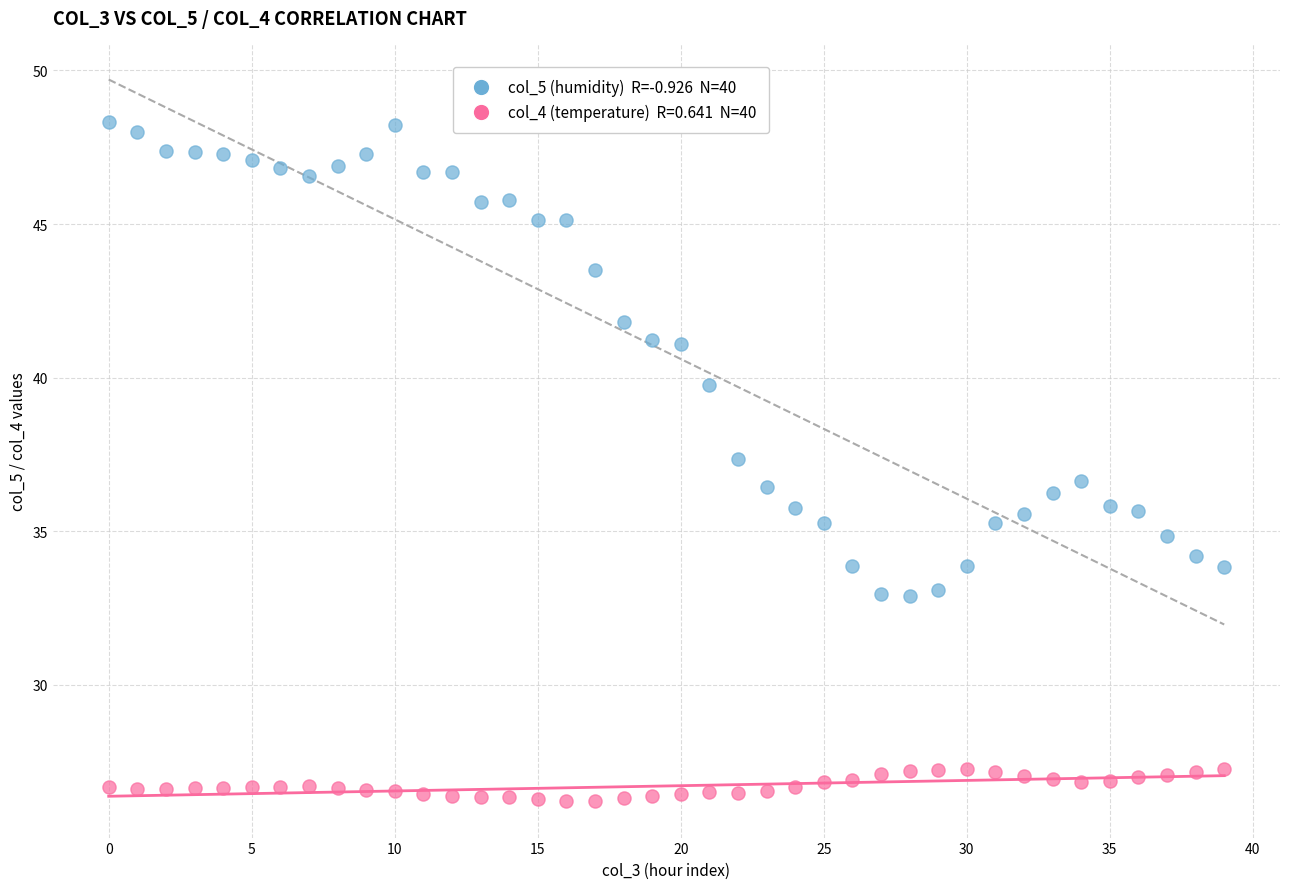

How many points are shown in the scatter plot?

80